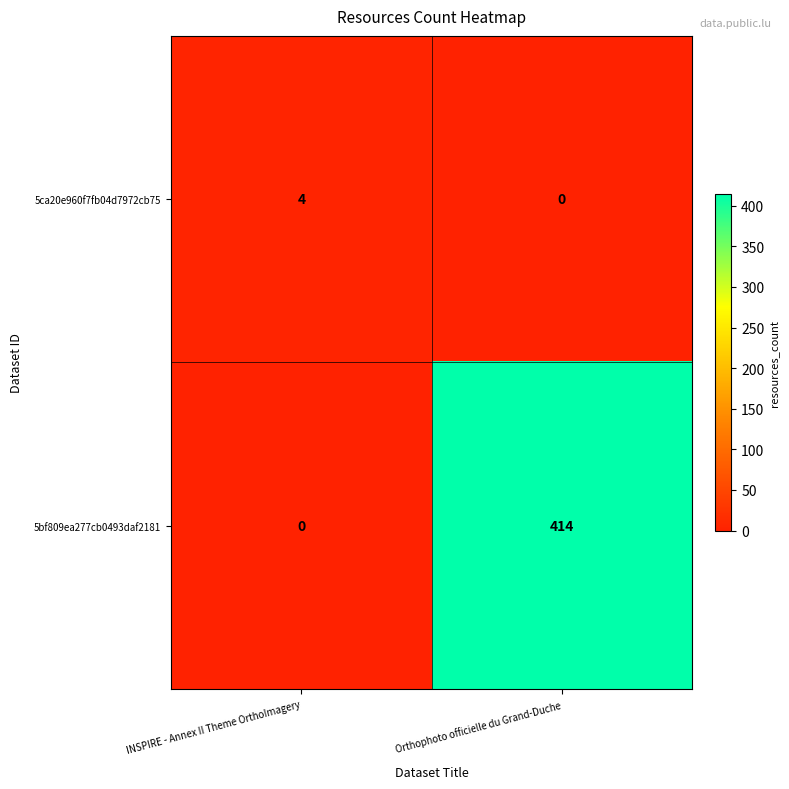

What is the average value of the 5bf809ea277cb0493daf2181 series?

207